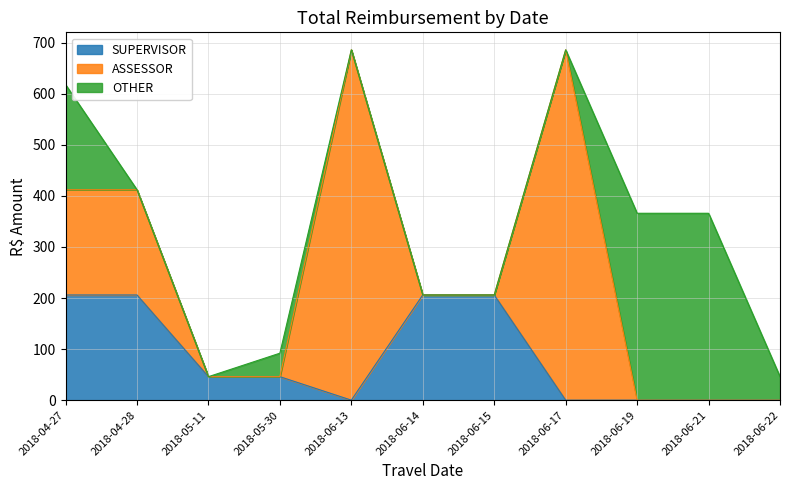

Reading left to right, what are all the values shown in this chart?

SUPERVISOR: 206	206	46	46	0	206	206	0	0	0	0
ASSESSOR: 206	206	0	0	686	0	0	686	0	0	0
OTHER: 206	0	0	46	0	0	0	0	366	366	46